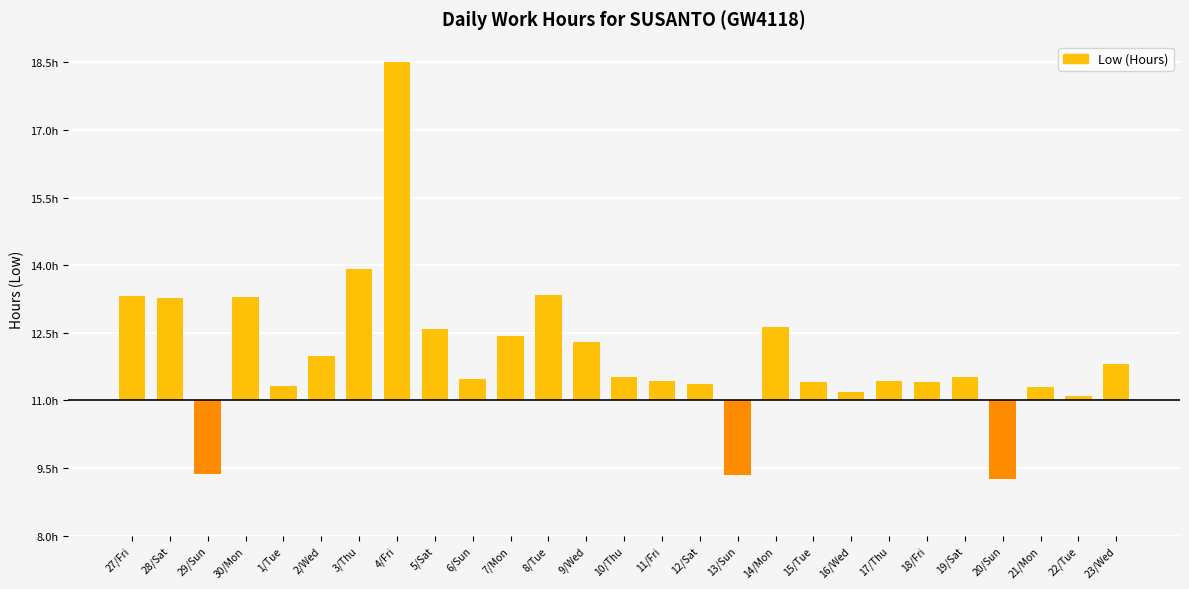

Approximately how many times larger is the value at 3/Thu compared to 14/Mon?

1.8